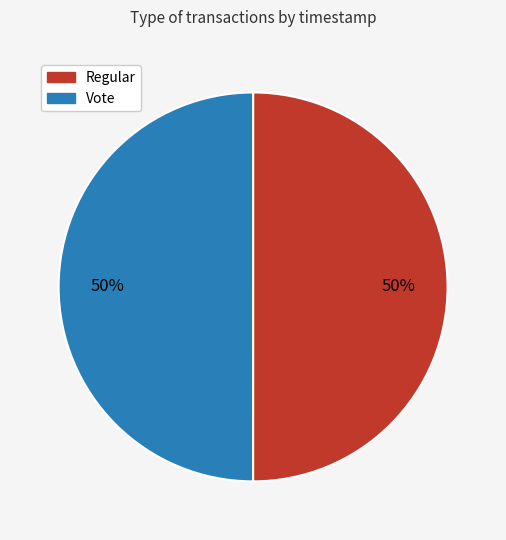

How many segments does this pie chart have?

2